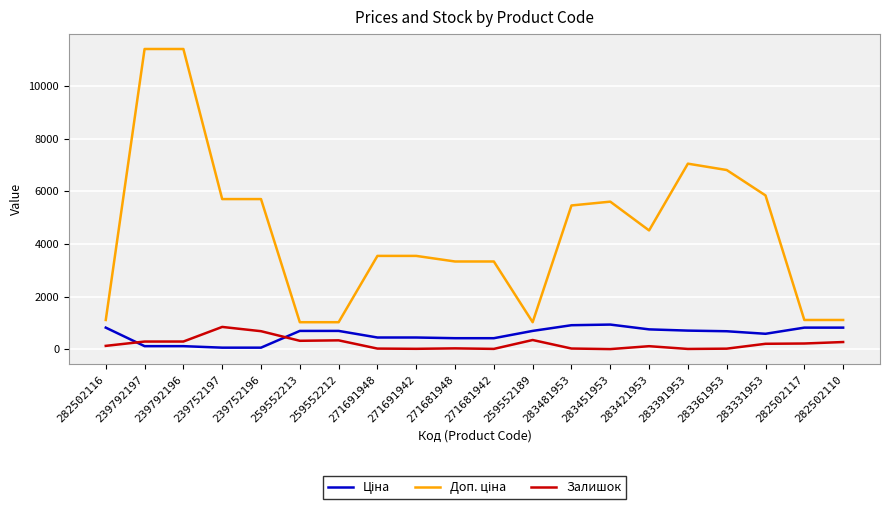

Where does the Залишок series first go above 204?

239792197